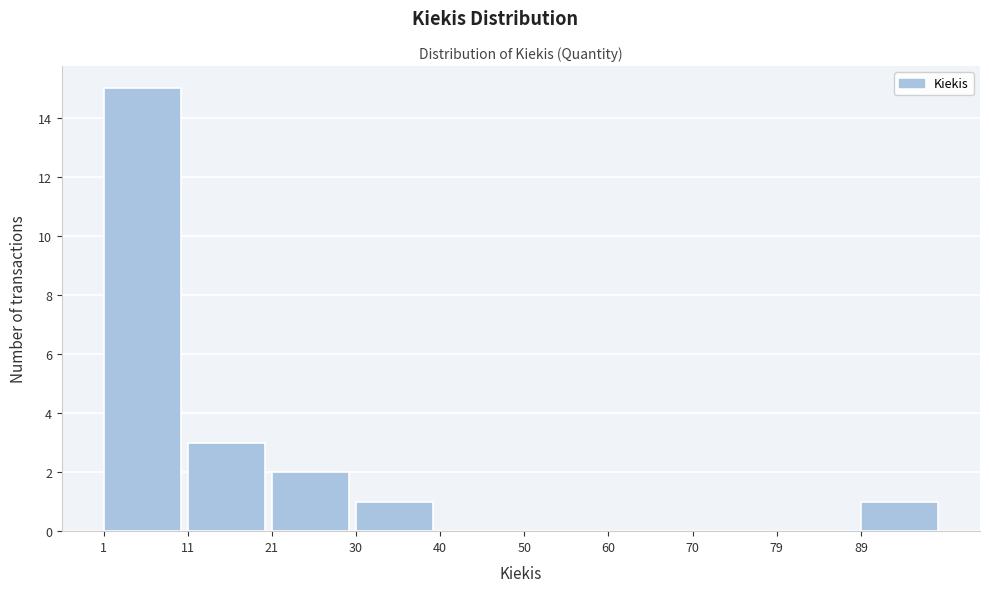

How tall is the bar that spans 20.6 to 30.4 on the x-axis? Neither the bar edges nor the heights are printed on the chart, so give them approximately, as read against the axes.

2